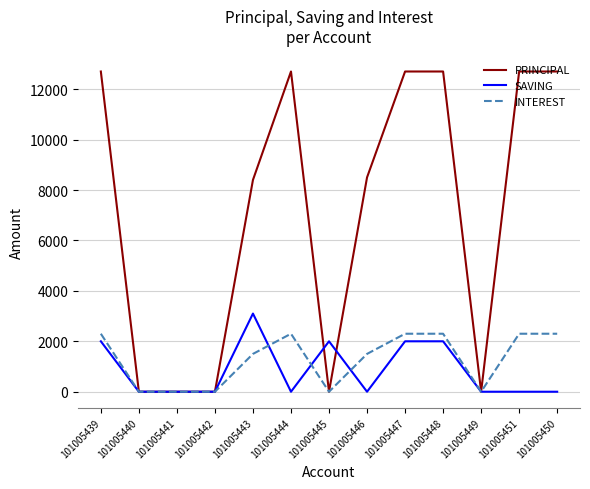

True or false: PRINCIPAL has a value of 8400 at 101005443.

True